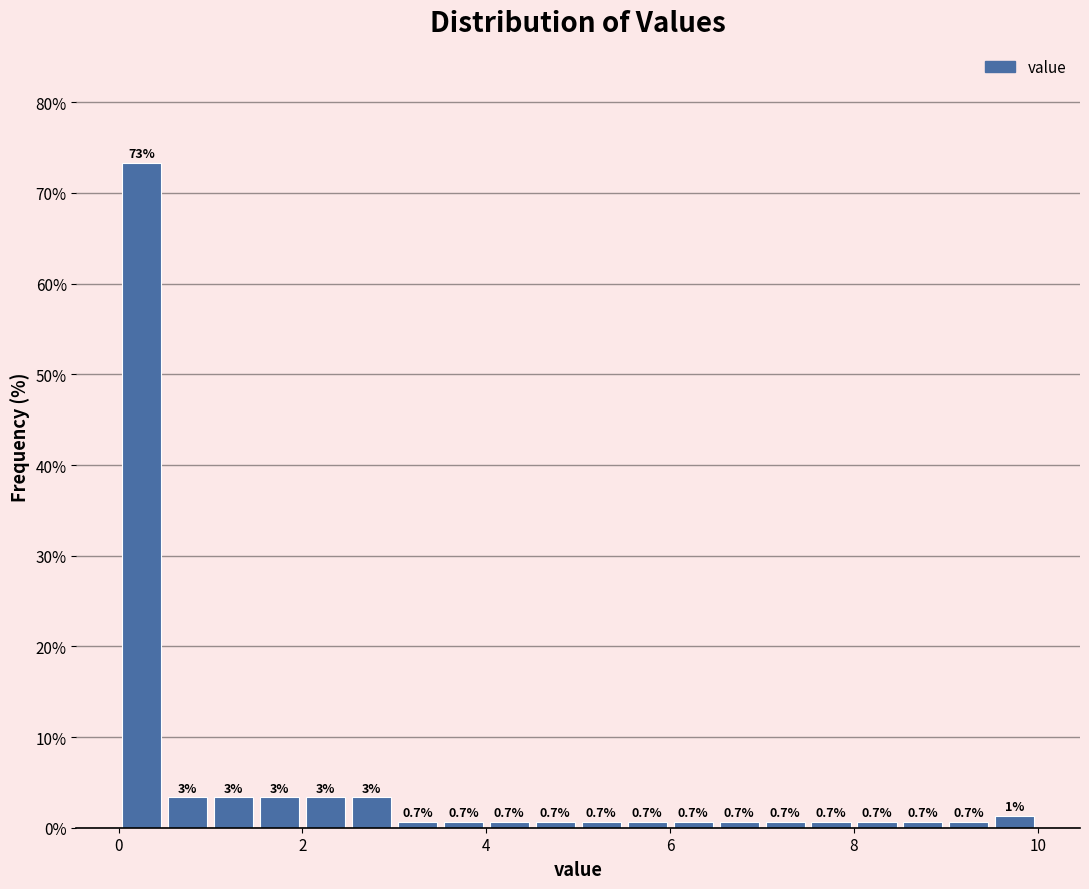

Around what value on the x-axis is the tallest bar? Give the approximate position of its centre, as read against the axis.

0.2